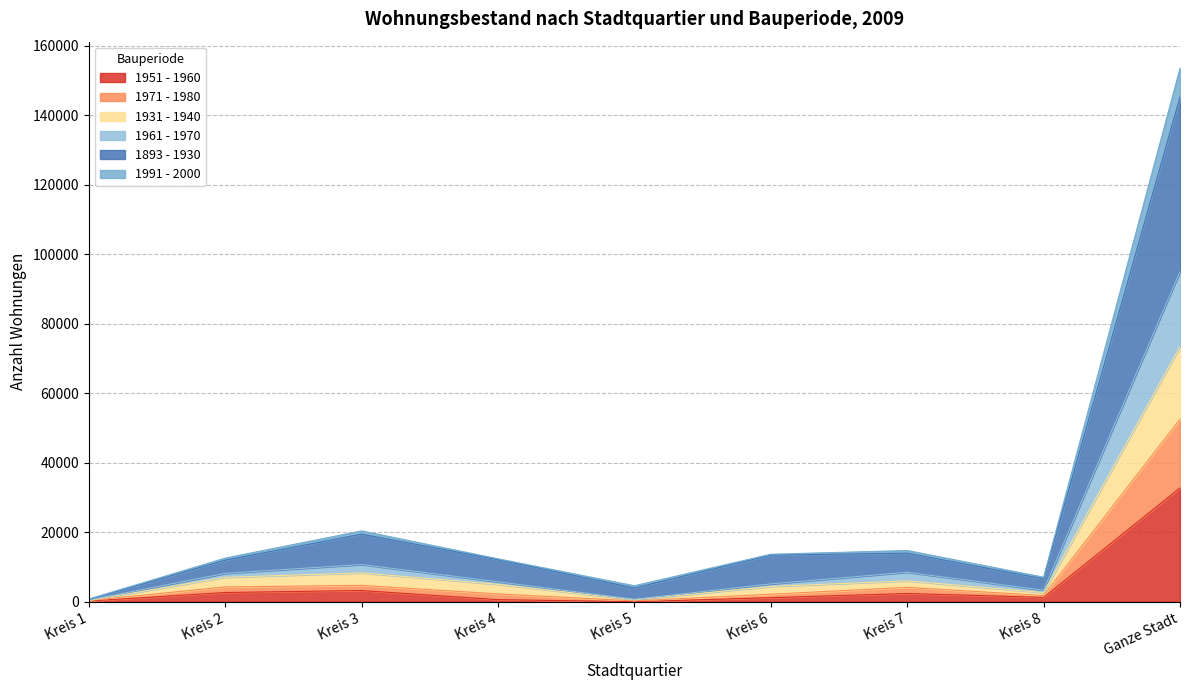

How many lines are shown in the chart?

6